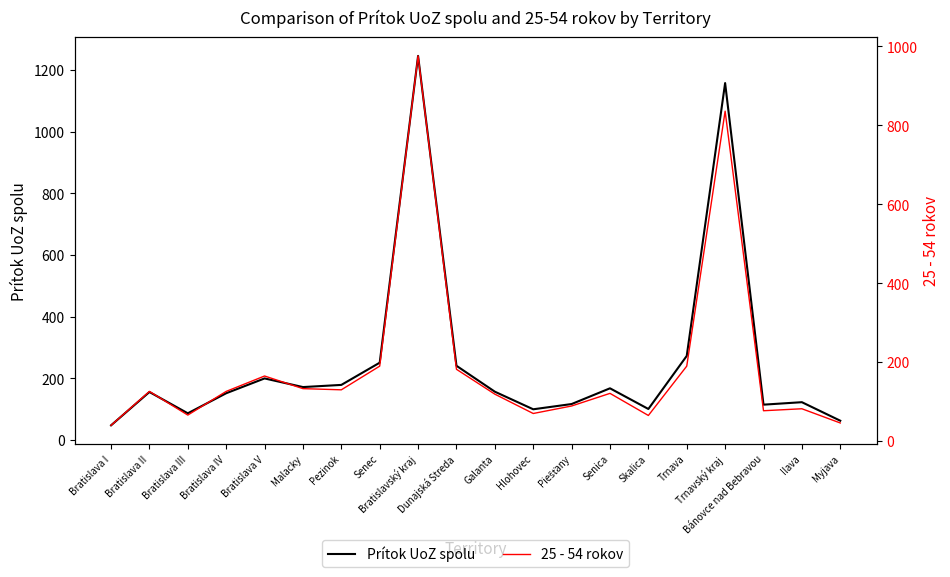

True or false: 25 - 54 rokov has more than 2 points higher than both neighbors.

True